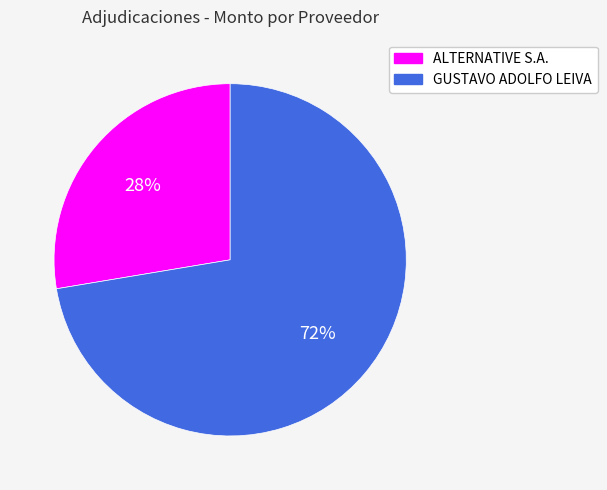

True or false: GUSTAVO ADOLFO LEIVA accounts for 58% of the total.

False